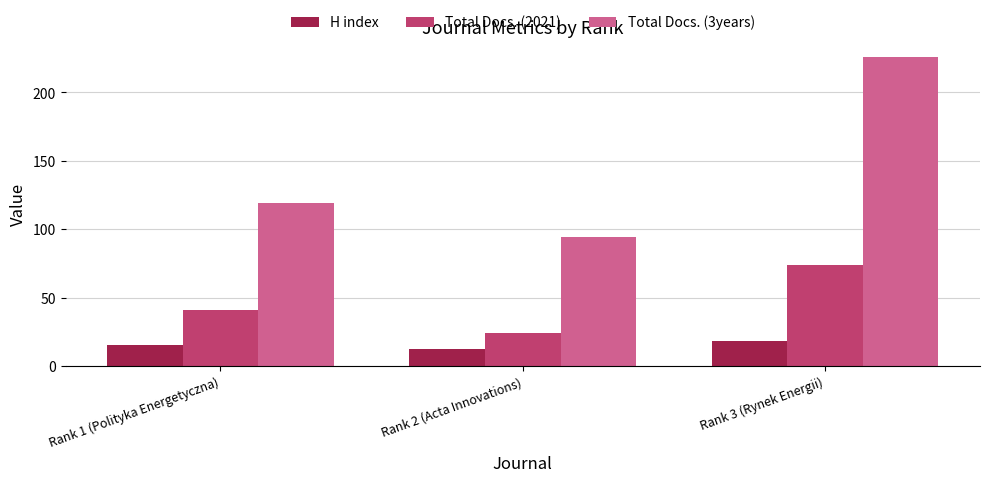

What is the label of the 2nd bar from the left?

Rank 2 (Acta Innovations)